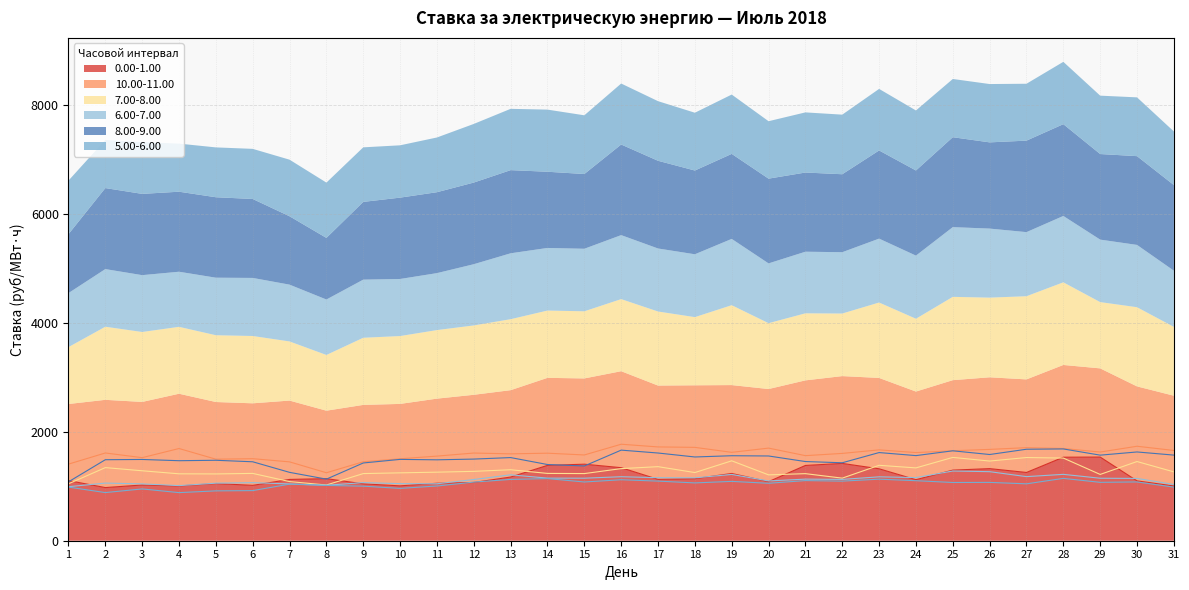

How many lines are shown in the chart?

6